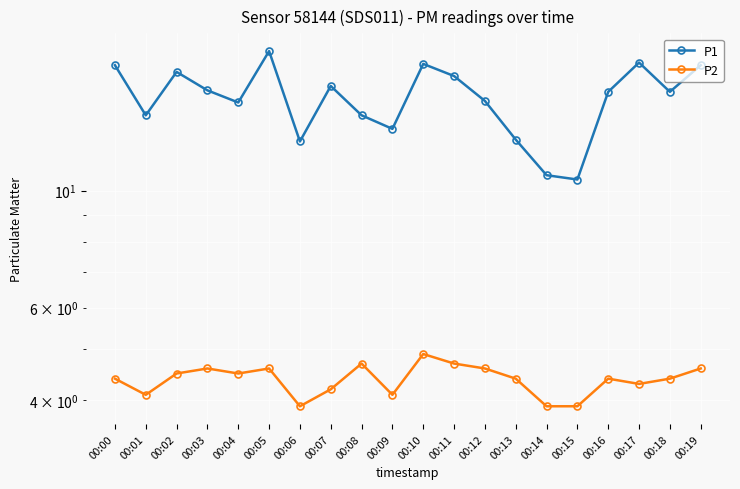

Is this an area chart (filled region under the line)?

No